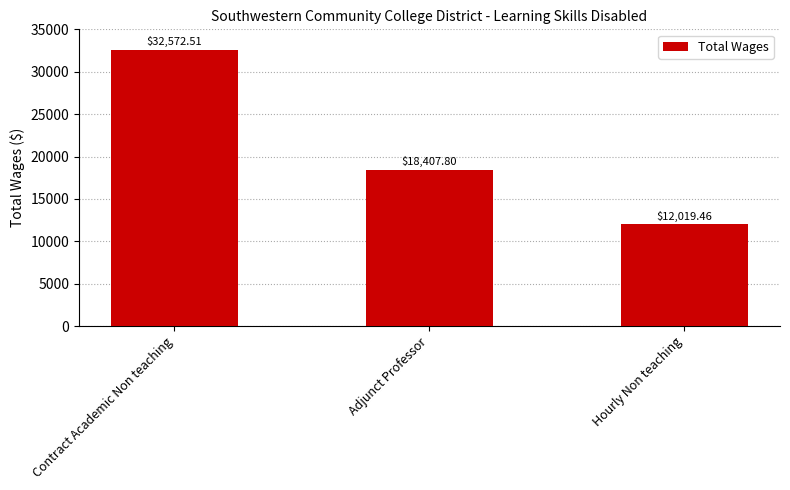

Between Hourly Non teaching and Contract Academic Non teaching, which is larger?

Contract Academic Non teaching